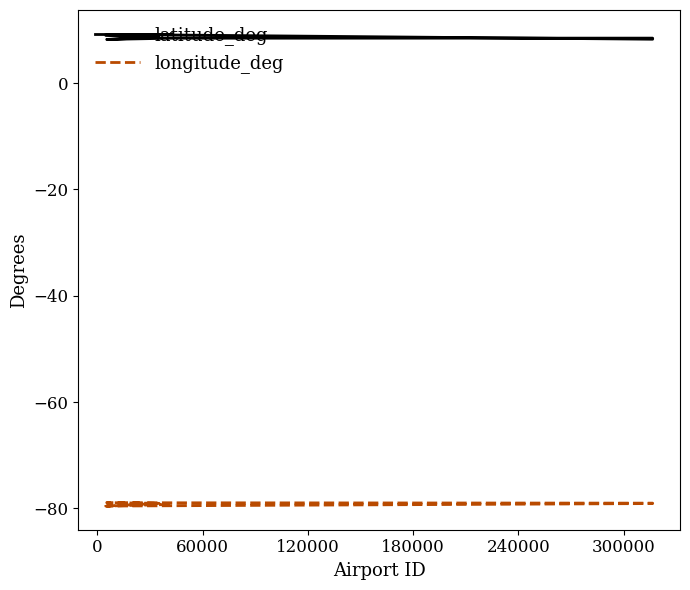

What is the difference between the maximum and minimum values in the latitude_deg series?

1.1